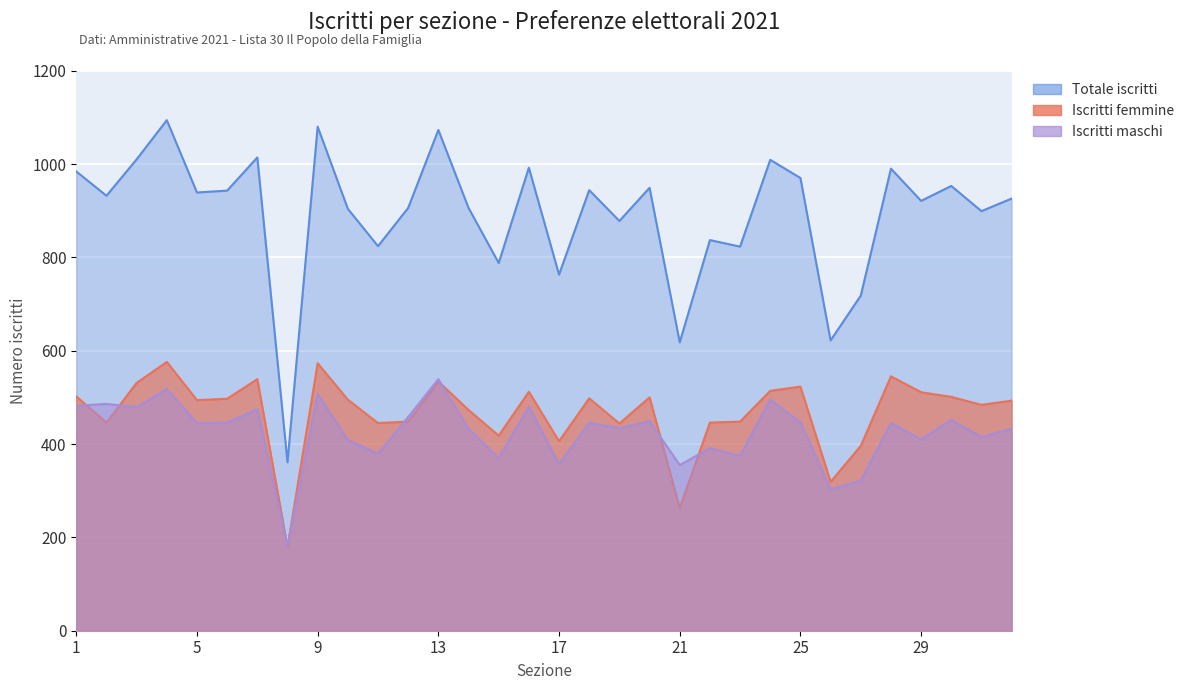

How many interior local valleys does the Iscritti maschi series have?

12